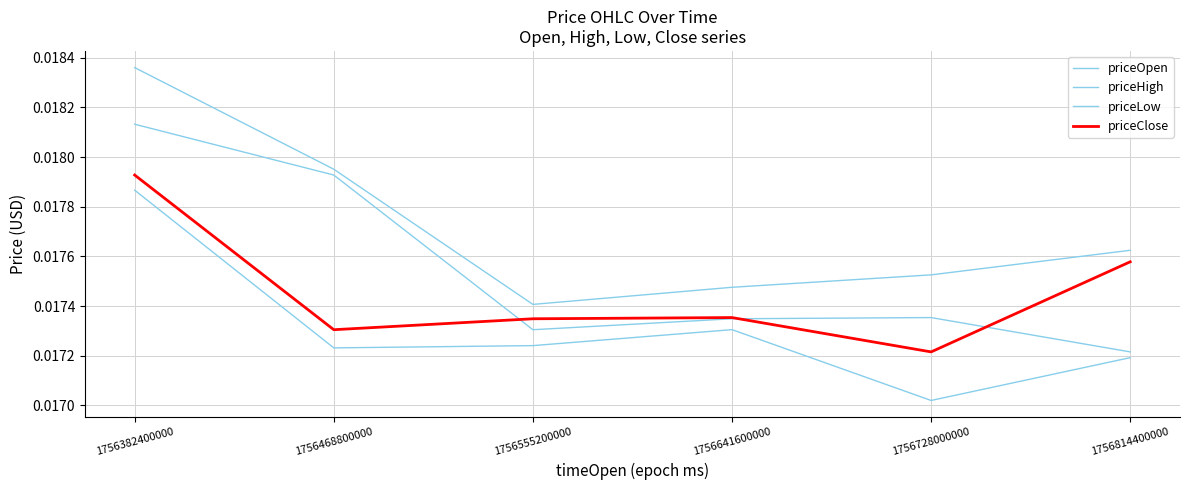

True or false: priceOpen has a value of 0.0 at 1756728000000.

True